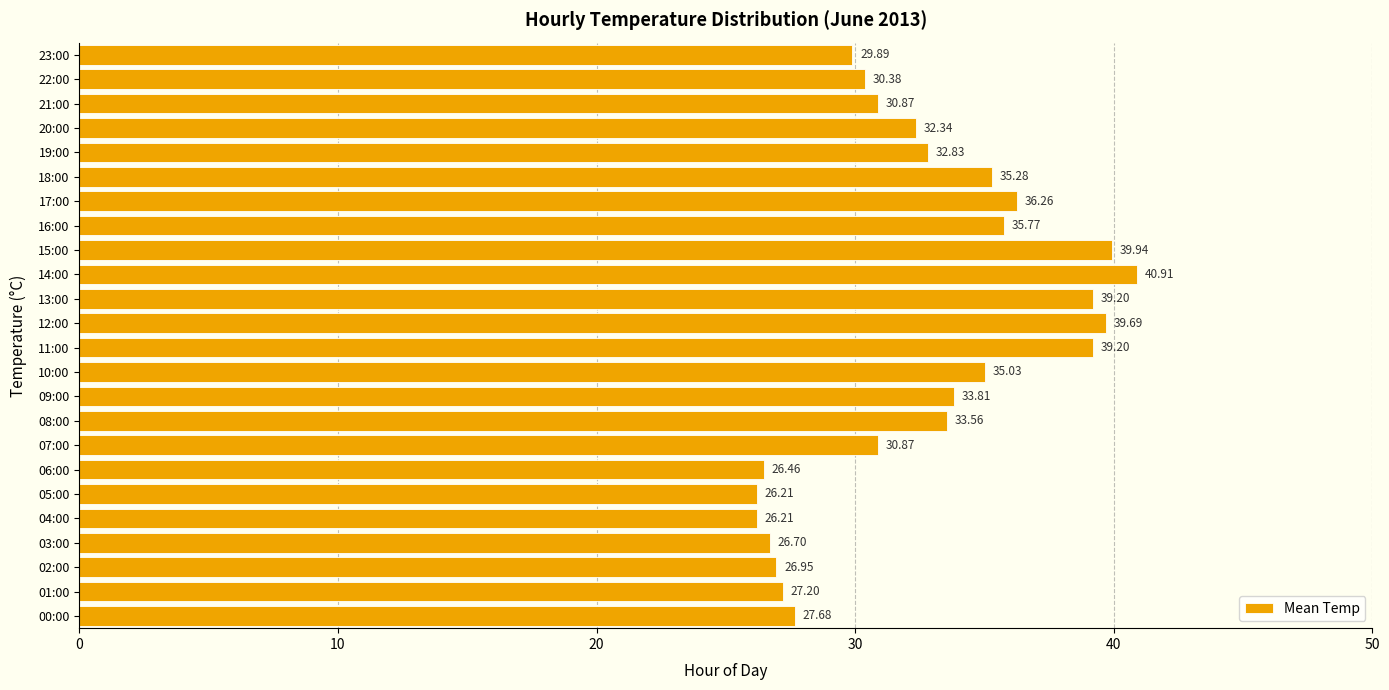

How many data points does each series have?

24